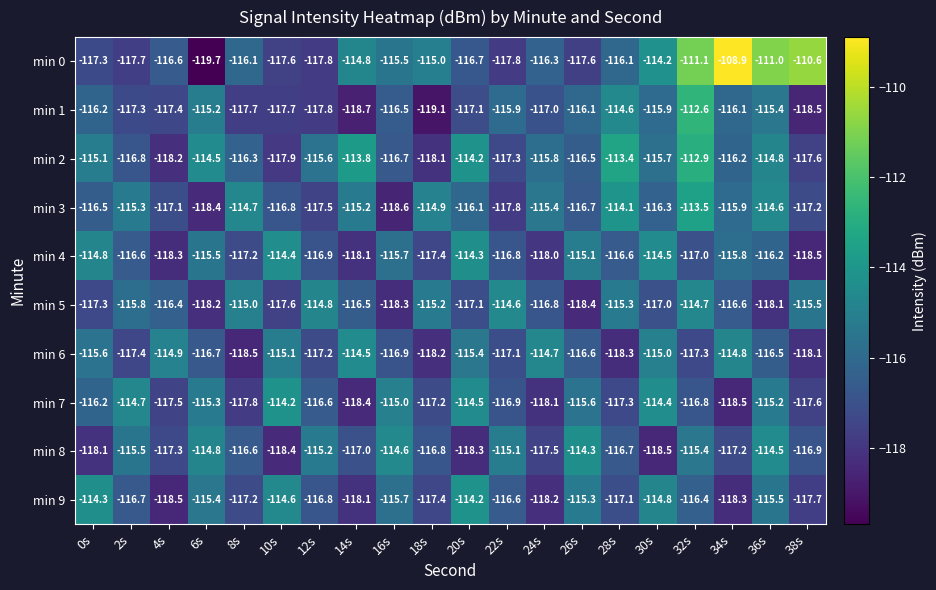

True or false: min 1 has a value of -118.7 at 14s.

True